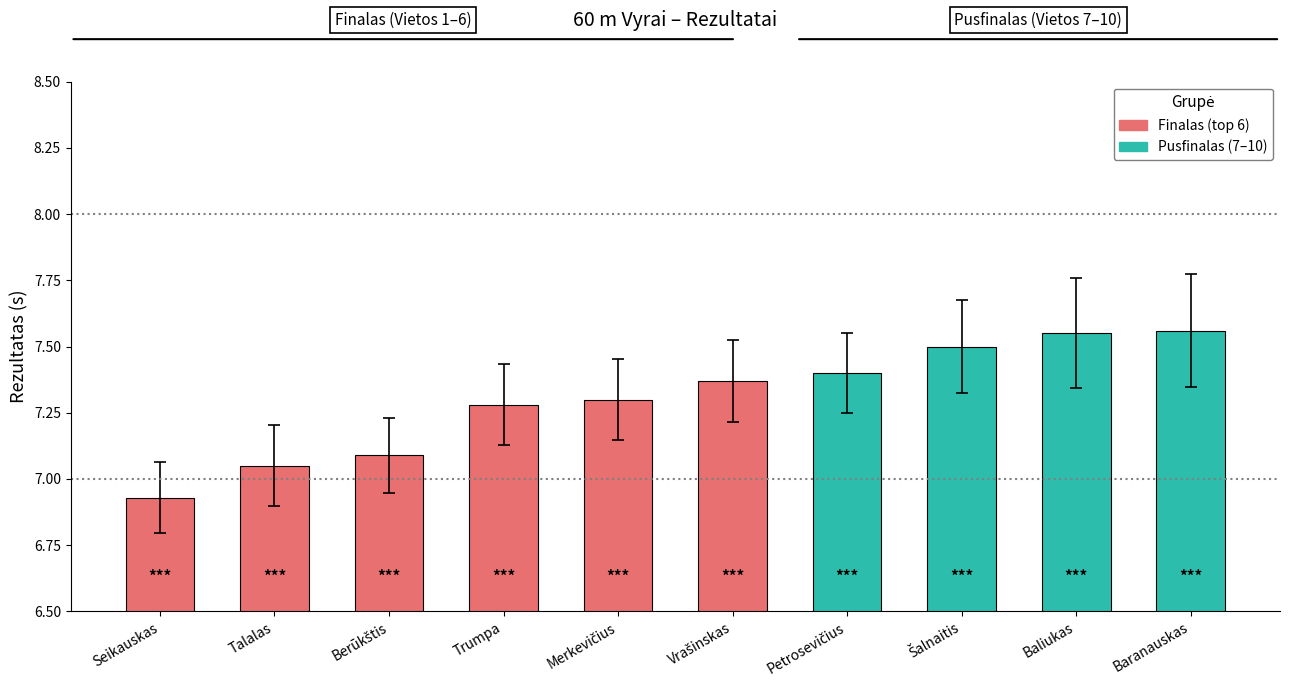

Which label corresponds to the smallest value in the chart?

Seikauskas